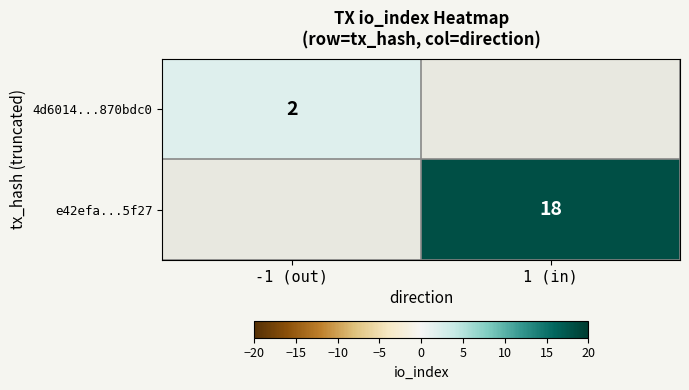

Which label corresponds to the largest value in the chart?

1 (in)